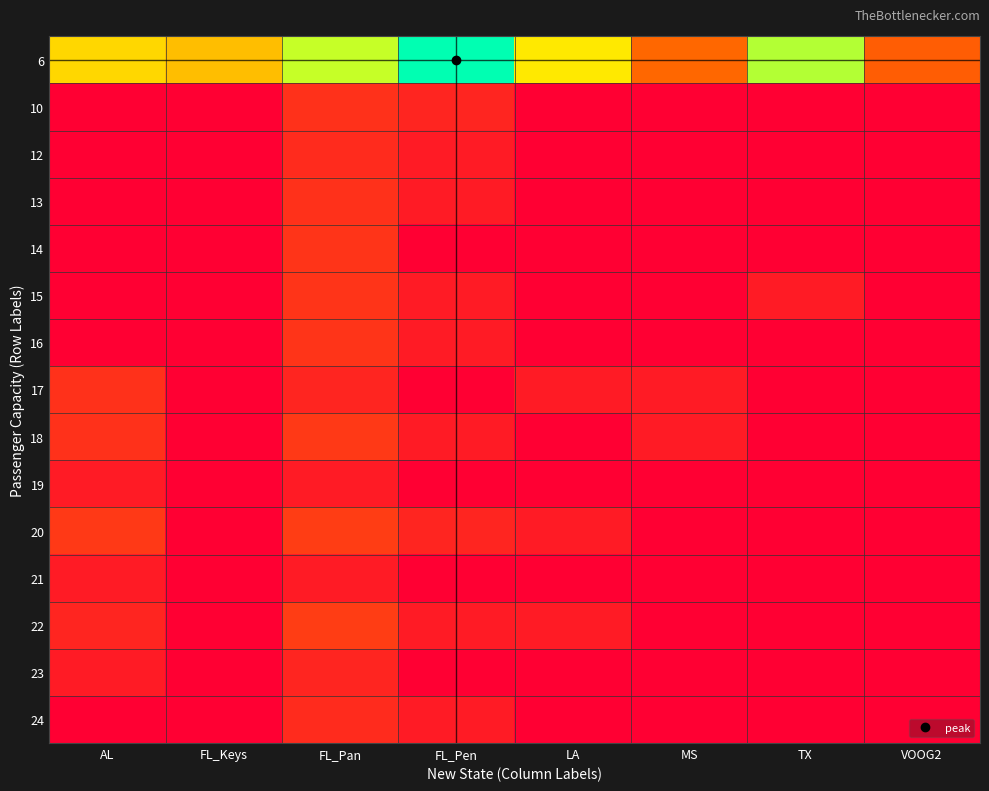

Rank the series by their maximum value, from lowest to highest.

19, 21, 23, 12, 24, 10, 13, 17, 14, 15, 16, 18, 20, 22, 6